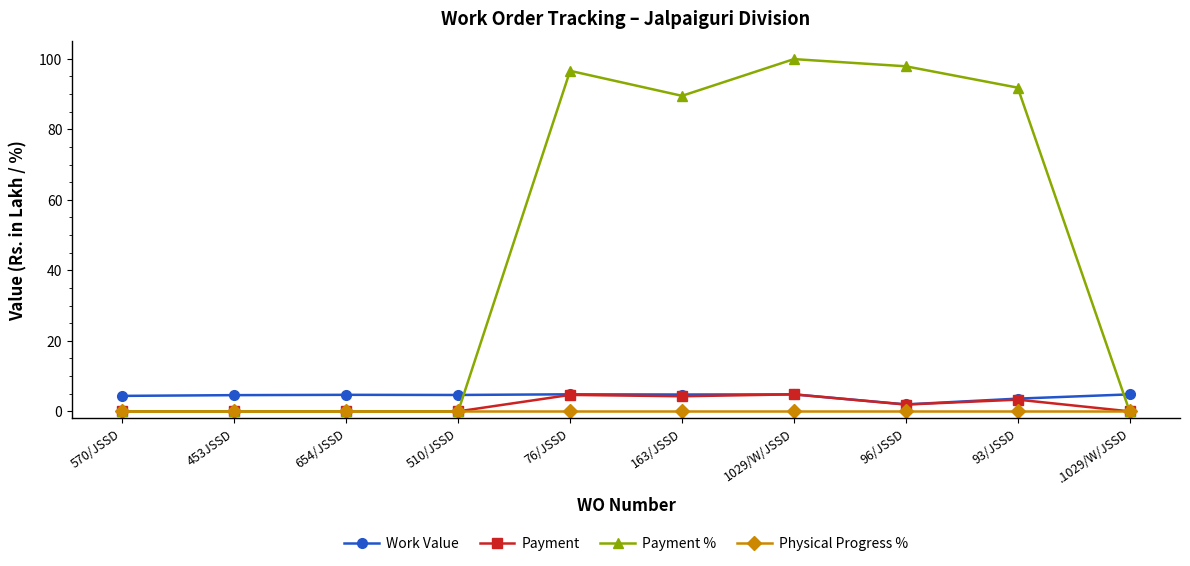

Between 96/JSSD and .1029/W/JSSD, which series saw the biggest shift?

Payment %